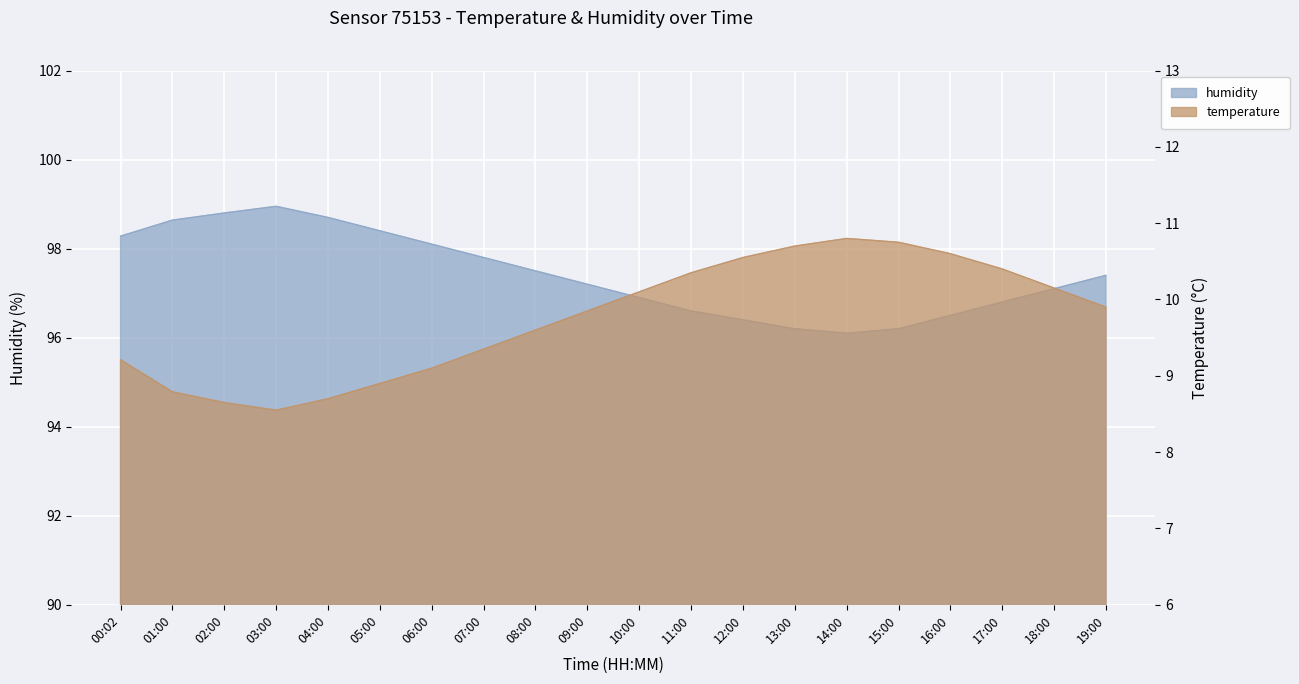

True or false: humidity has more than 2 points higher than both neighbors.

False